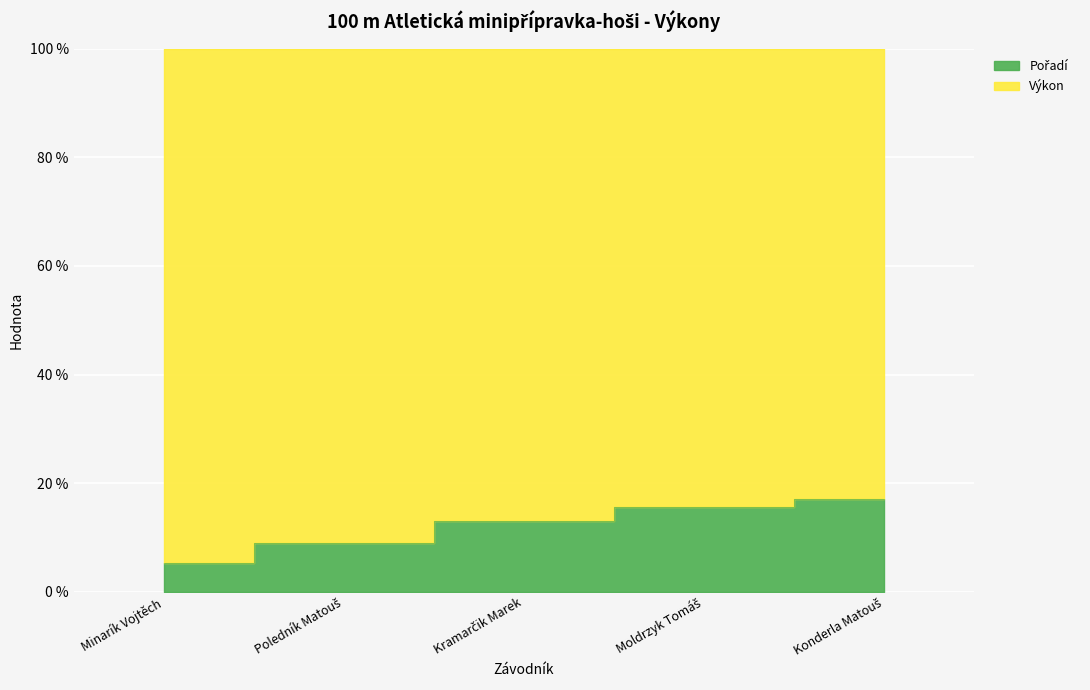

What is the value of the 4th point from the left?

15.6